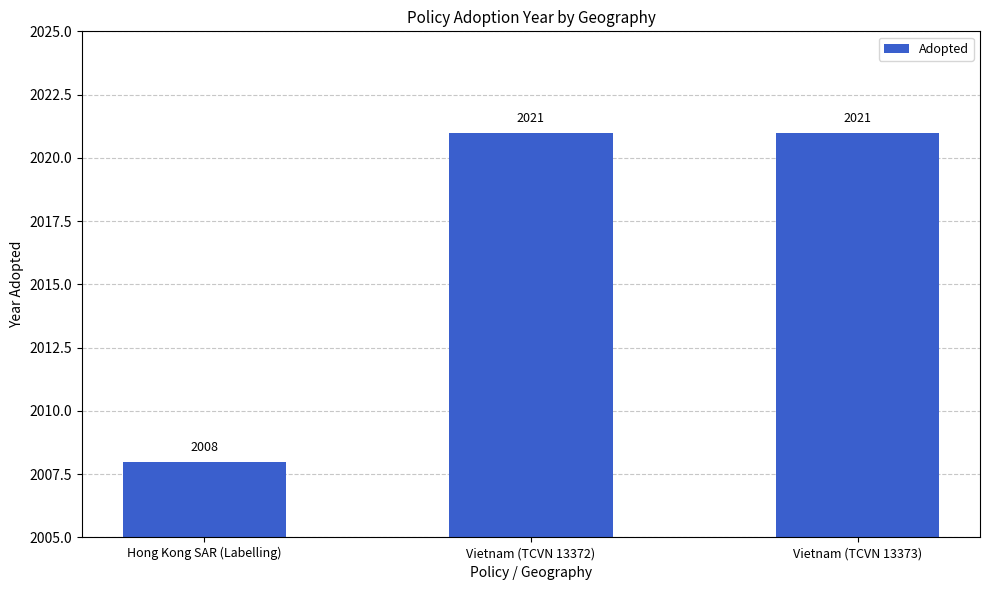

What is the label of the 2nd bar from the left?

Vietnam (TCVN 13372)